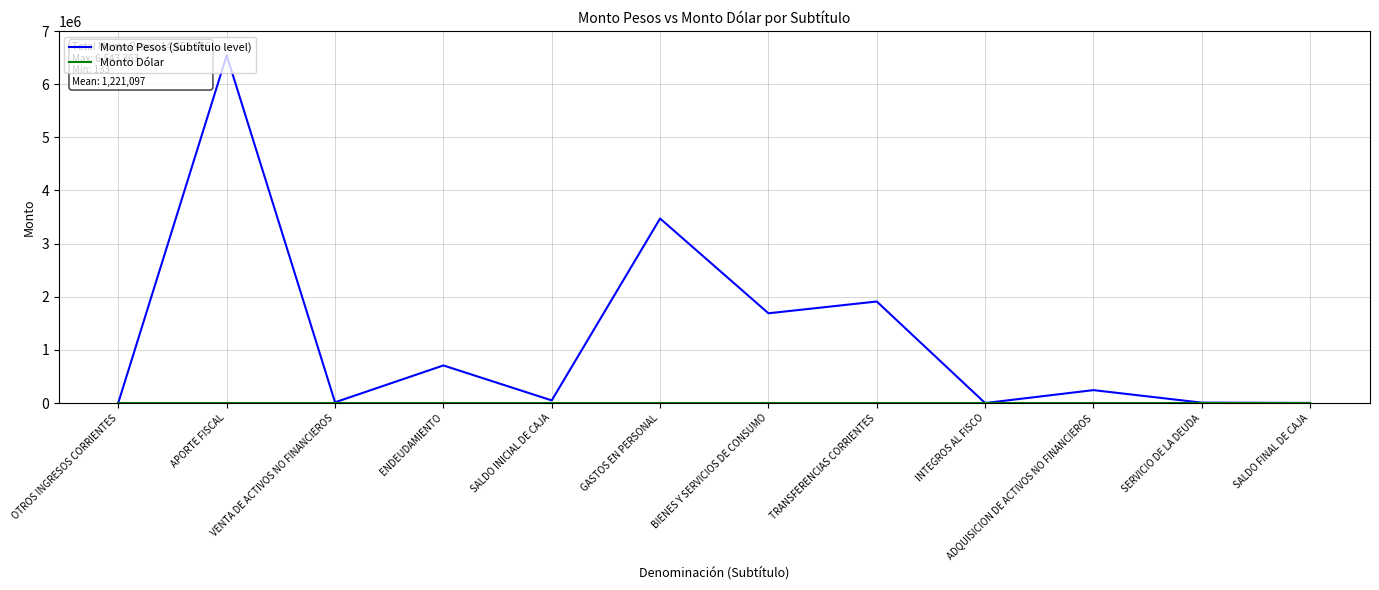

At which label is Monto Pesos (Subtítulo level) closest to 3271748?

GASTOS EN PERSONAL